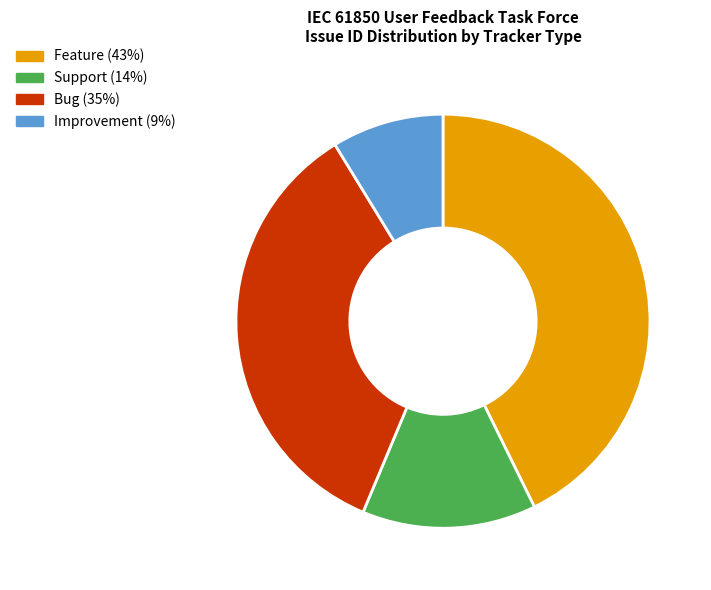

Count the number of slices in the pie.

4